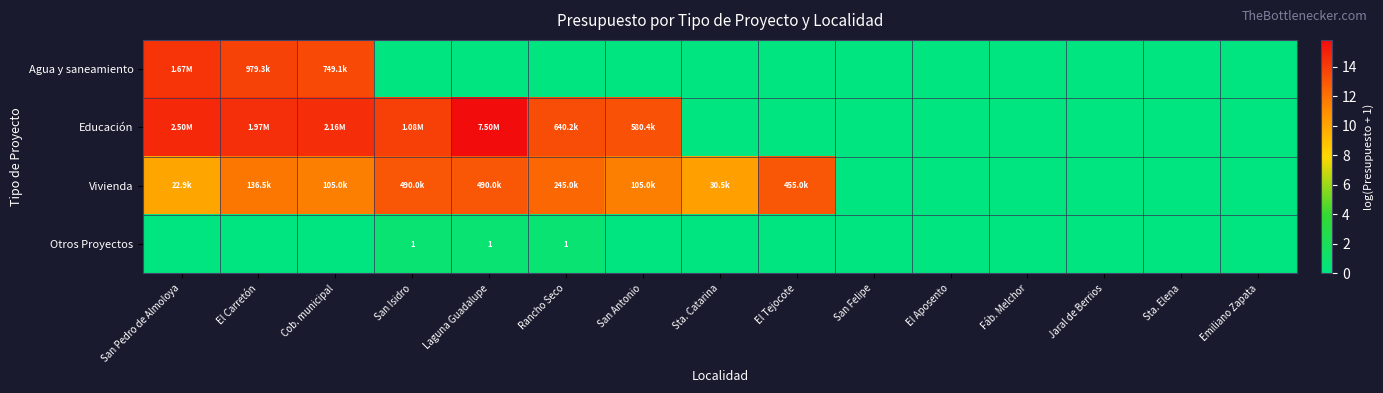

Which category has the highest value in the Educación series?

Laguna Guadalupe